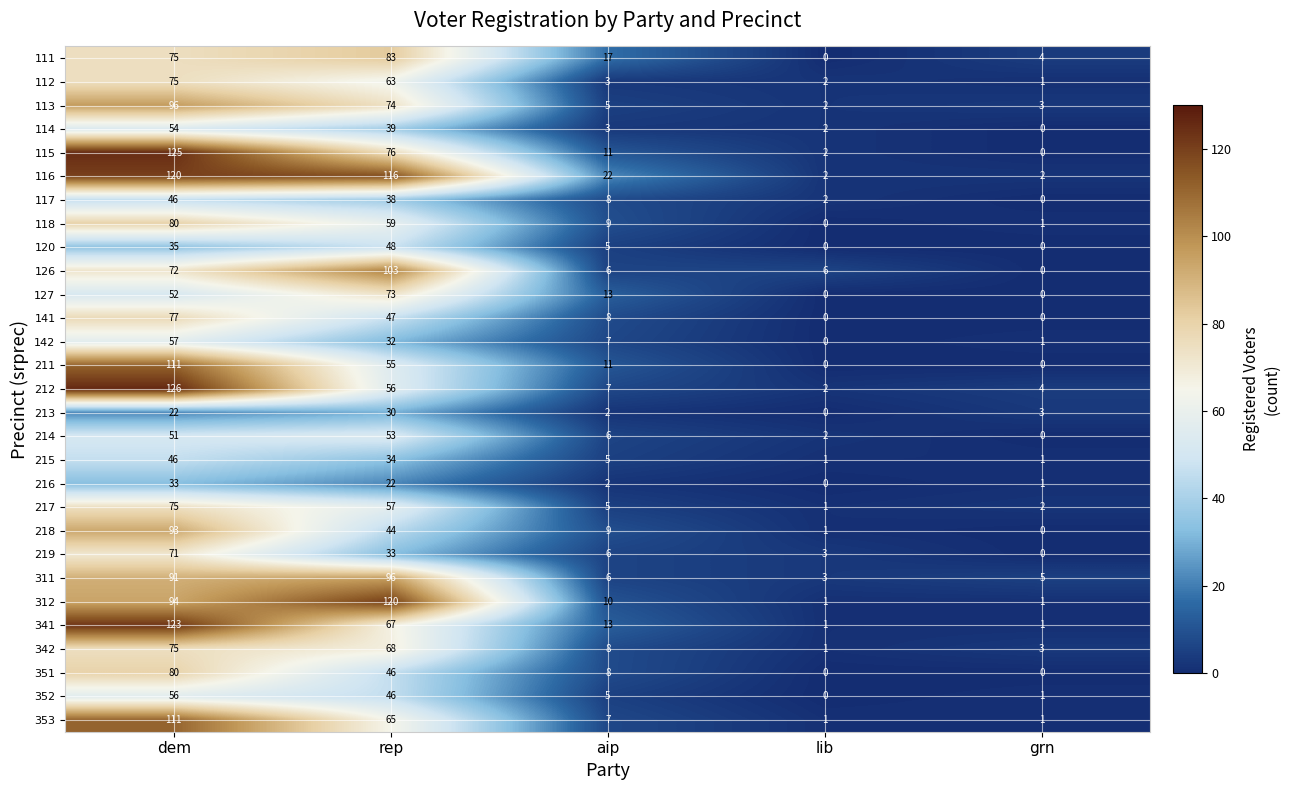

How many categories are shown in the chart?

5